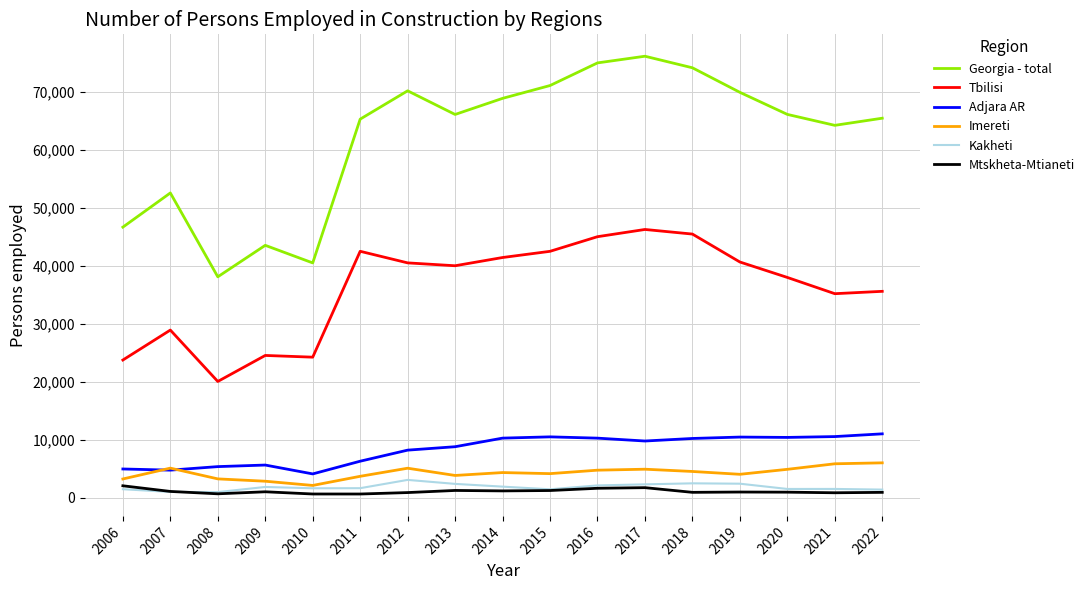

Which series has the largest range (max minus min)?

Georgia - total